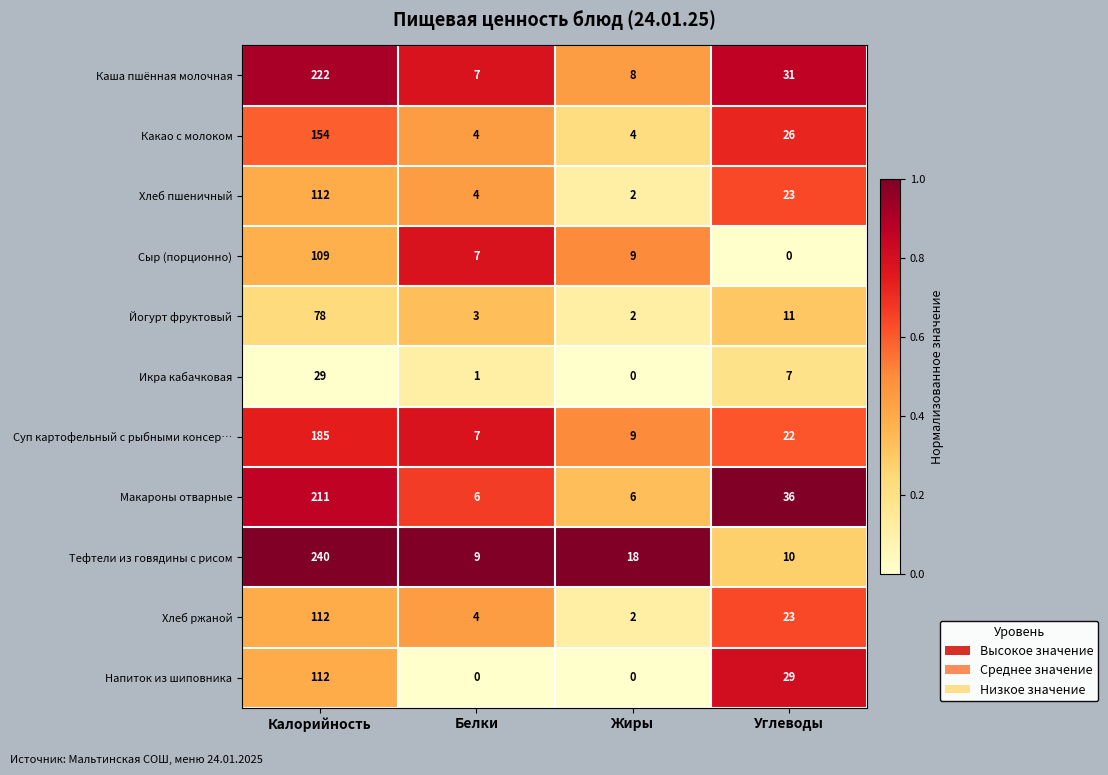

List the labels in order of Хлеб ржаной value, smallest first.

Жиры, Белки, Углеводы, Калорийность